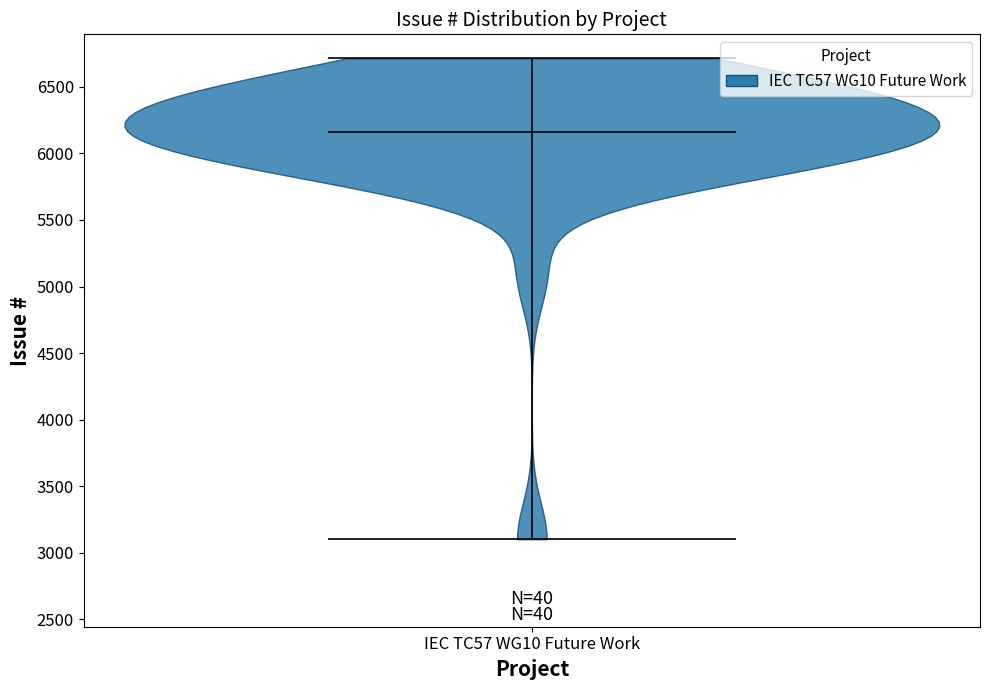

Read this violin plot against the y-axis: where its median line is, and the lowest and highest points the violin reaches. The values are not printed on the chart, so give them approximately, as read against the axis.

median line 6150, lowest point 3100, highest point 6700